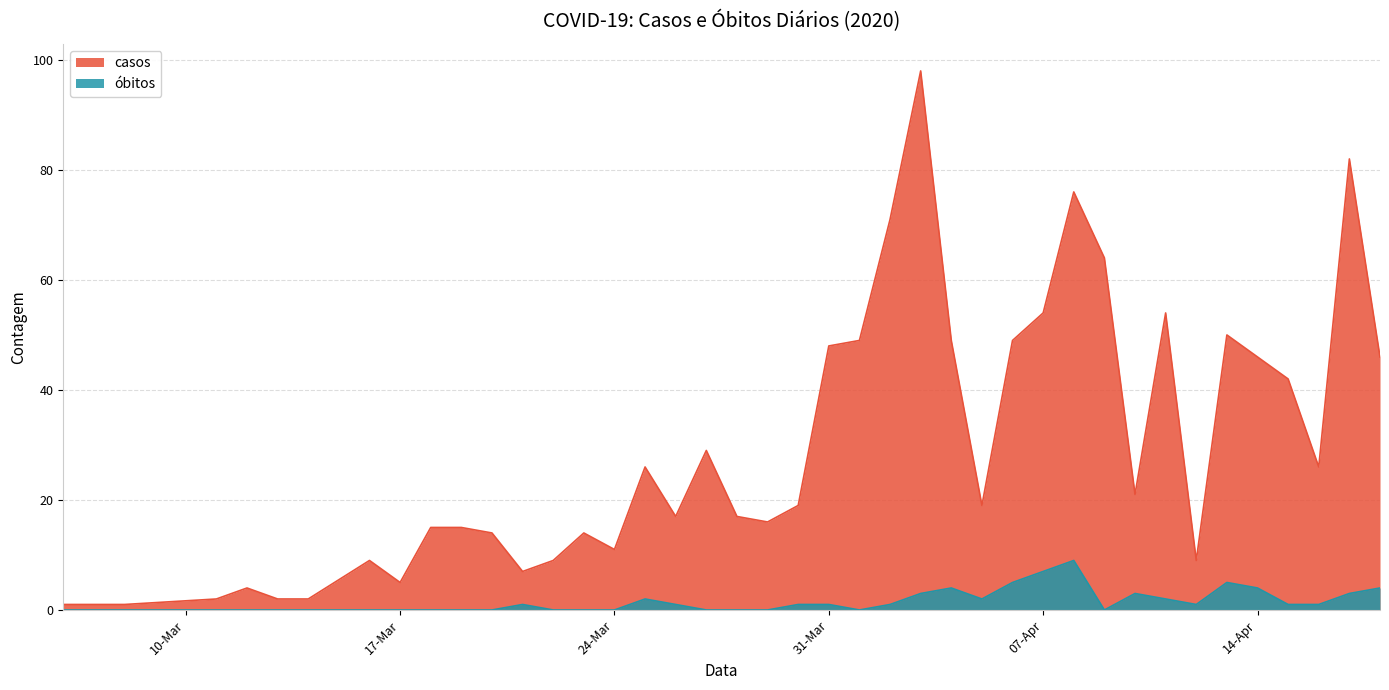

How many values in óbitos are above zero?

21